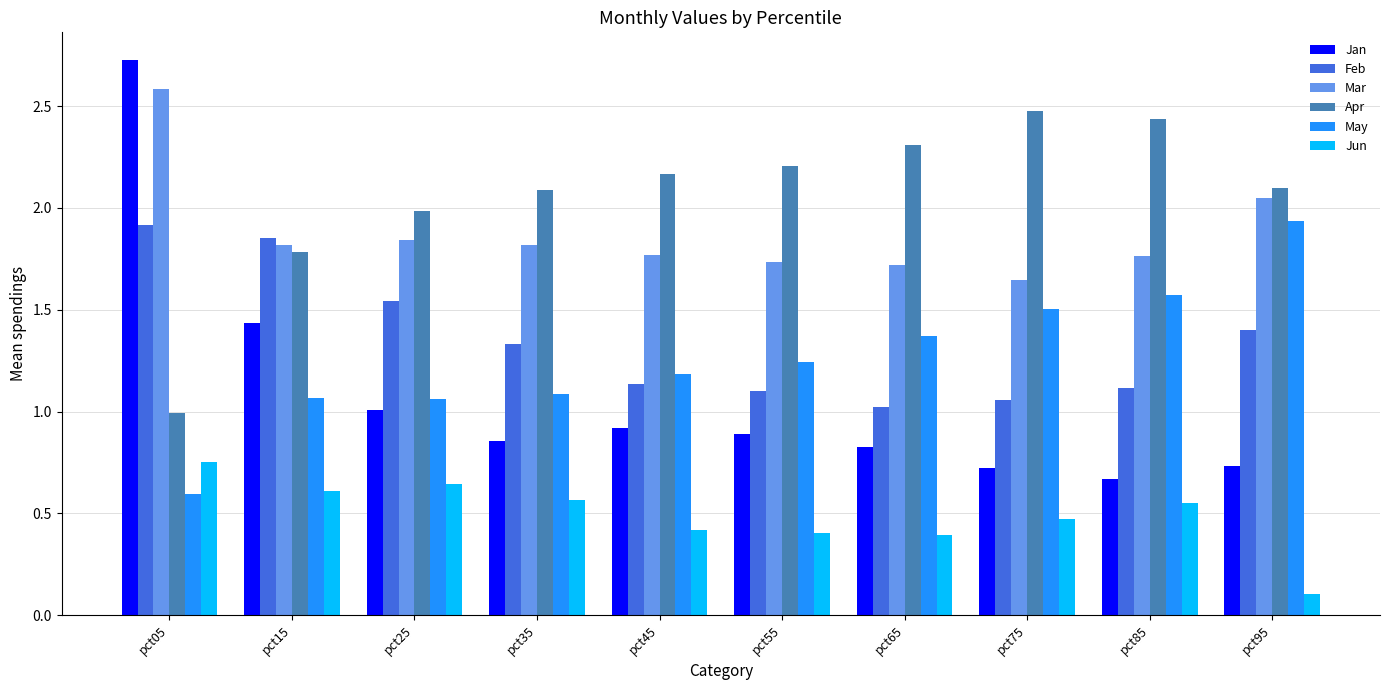

At pct05, list the series in order from smallest to largest.

May, Jun, Apr, Feb, Mar, Jan